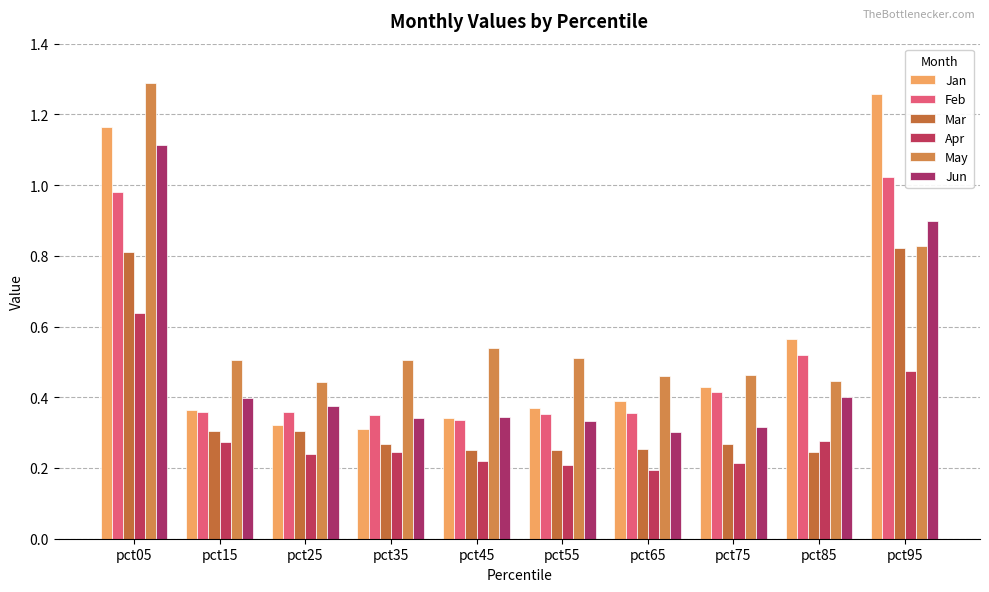

How many distinct data groups are displayed?

6